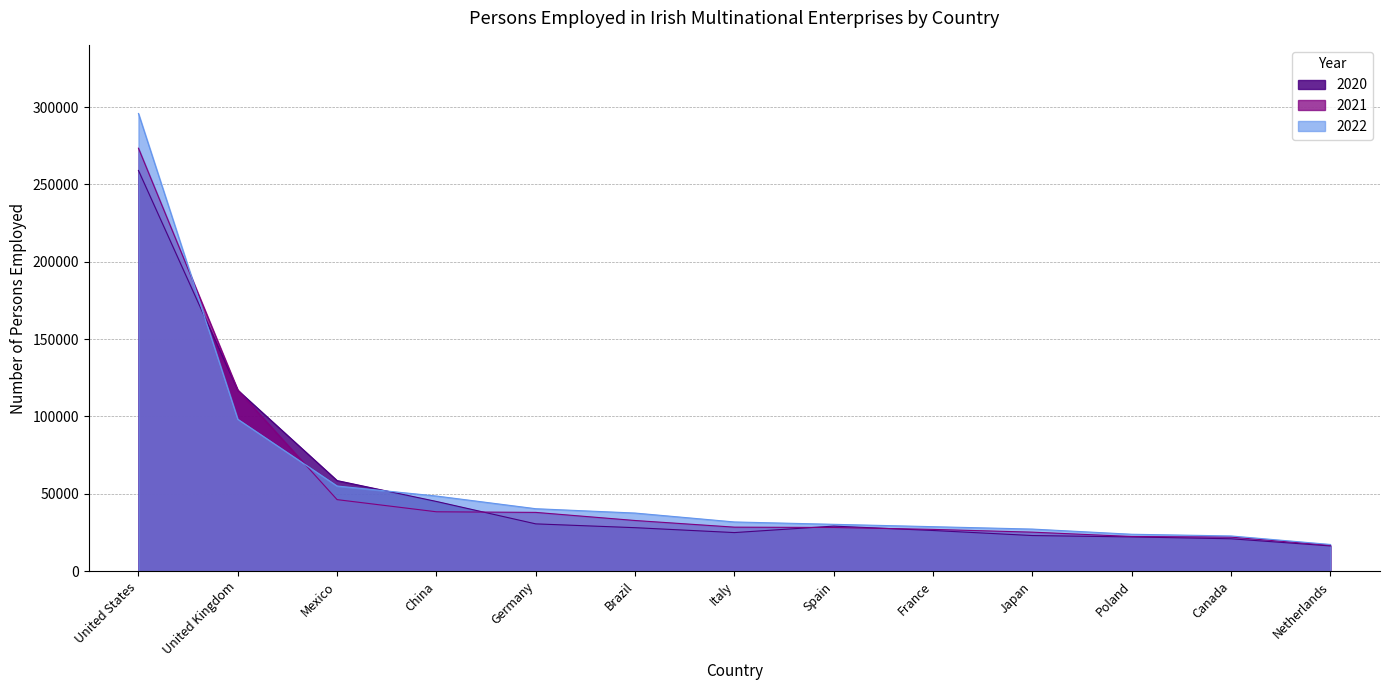

What is the value of the 2022 point at the 1st from the left?

295834